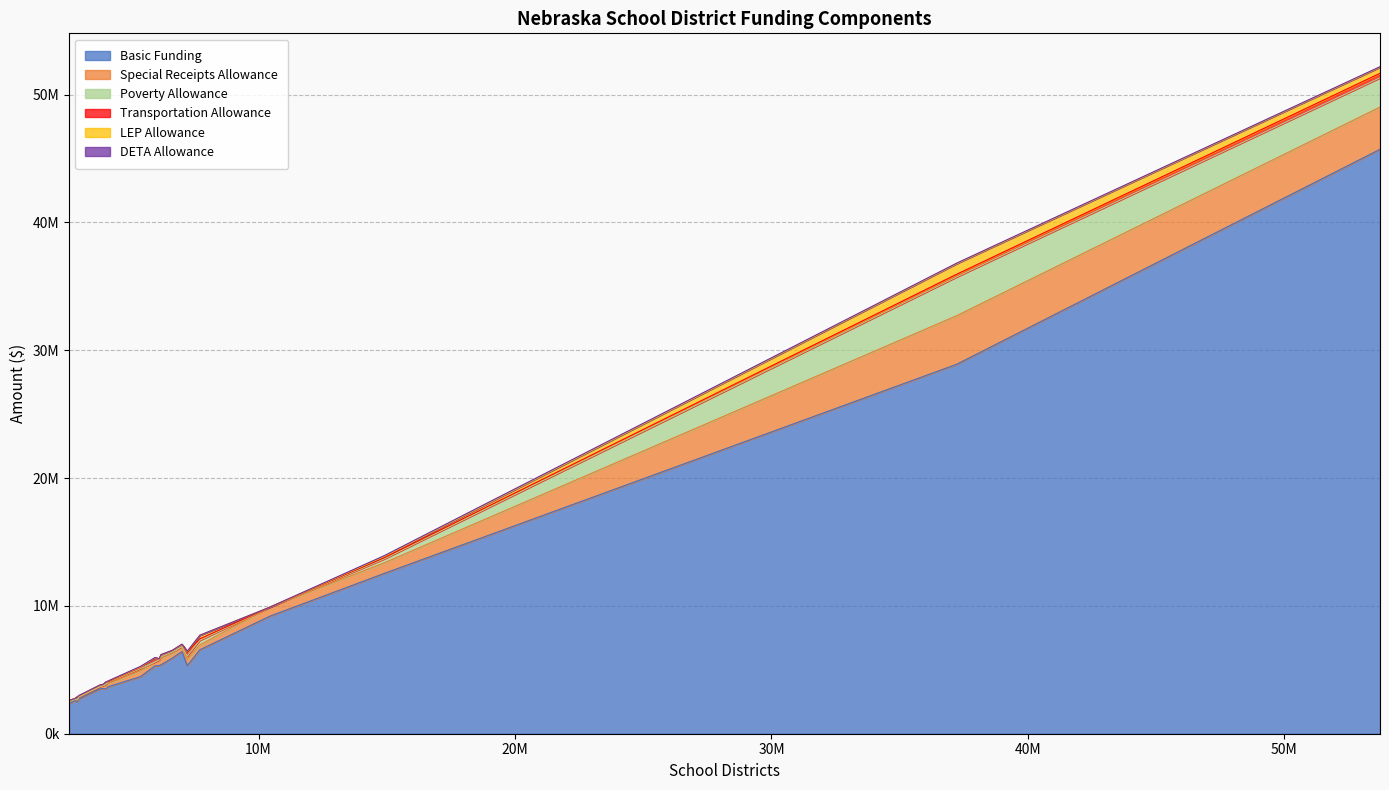

What is the difference between the highest and lowest values at KEARNEY?

45675406